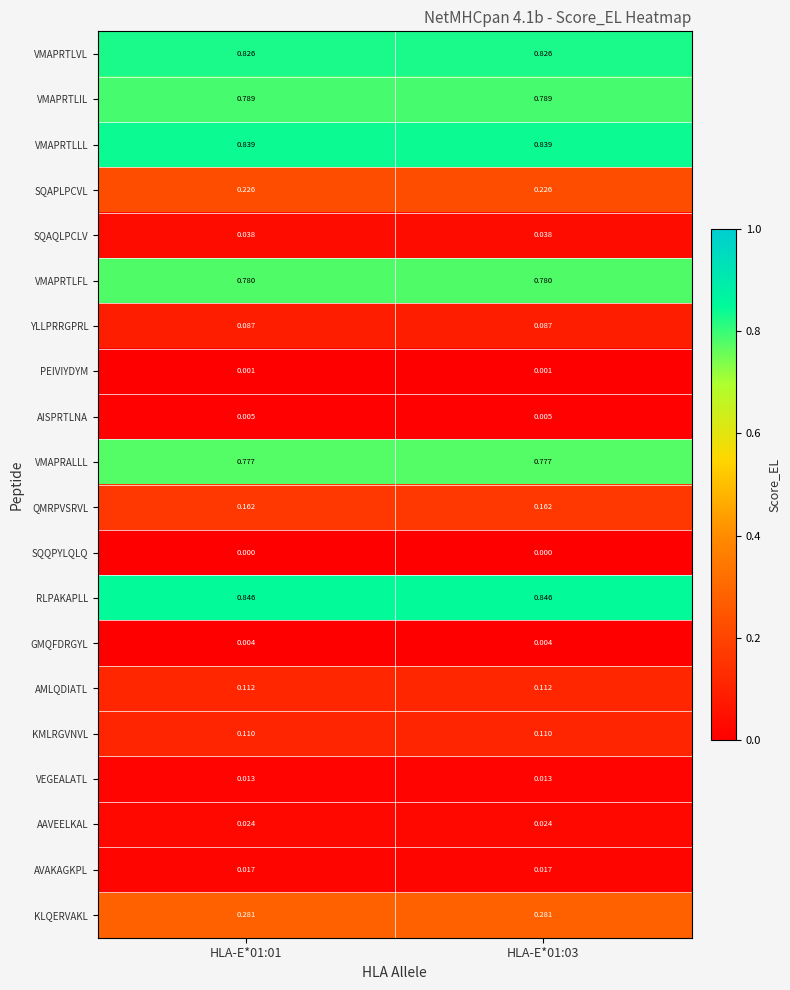

At how many categories does at least one series exceed 0?

2